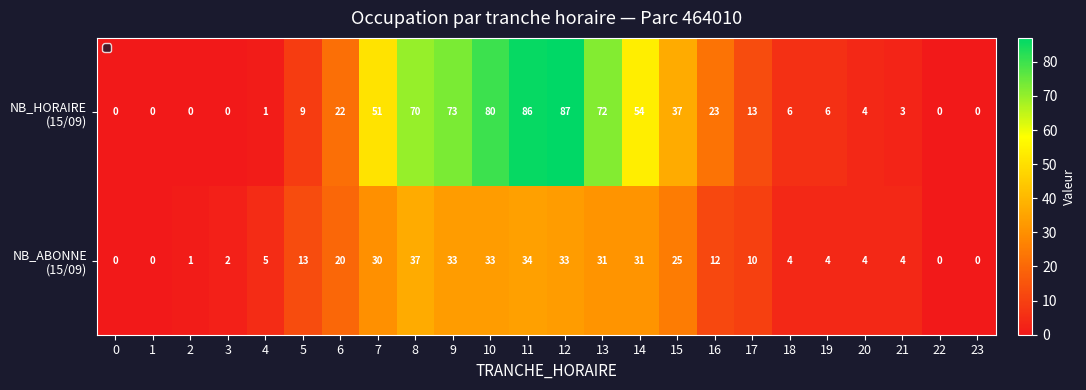

What is the maximum value shown in the chart?

87